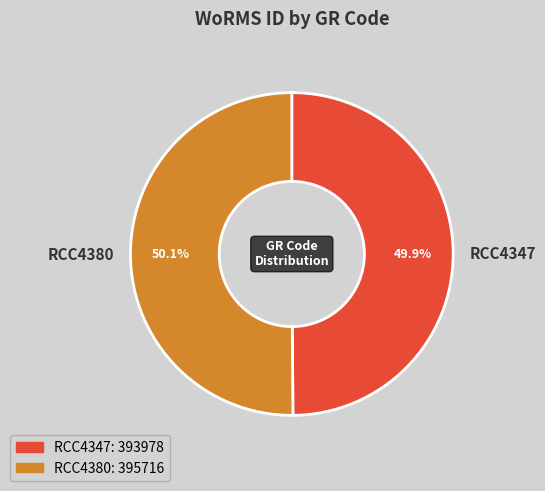

What is the ratio of the value at RCC4347 to the value at RCC4380?

1.0